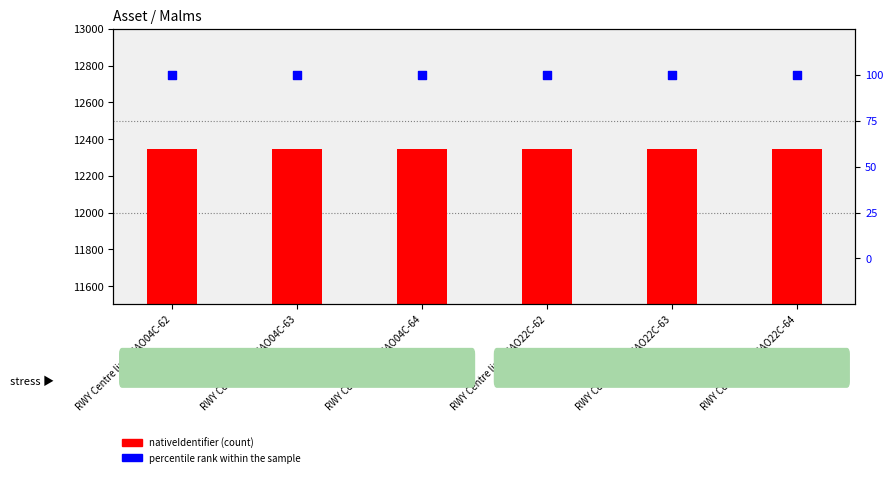

What is the total value across all series at RWY Centre line-ICAO22C-63?

12446